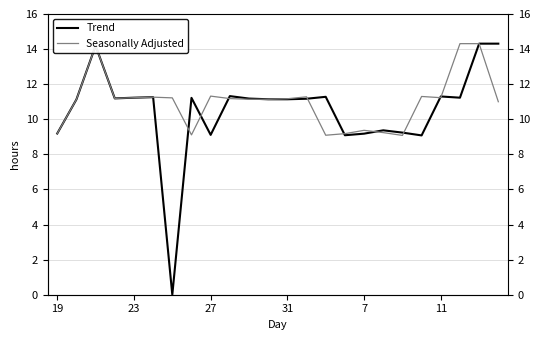

At how many categories does at least one series exceed 2?

24